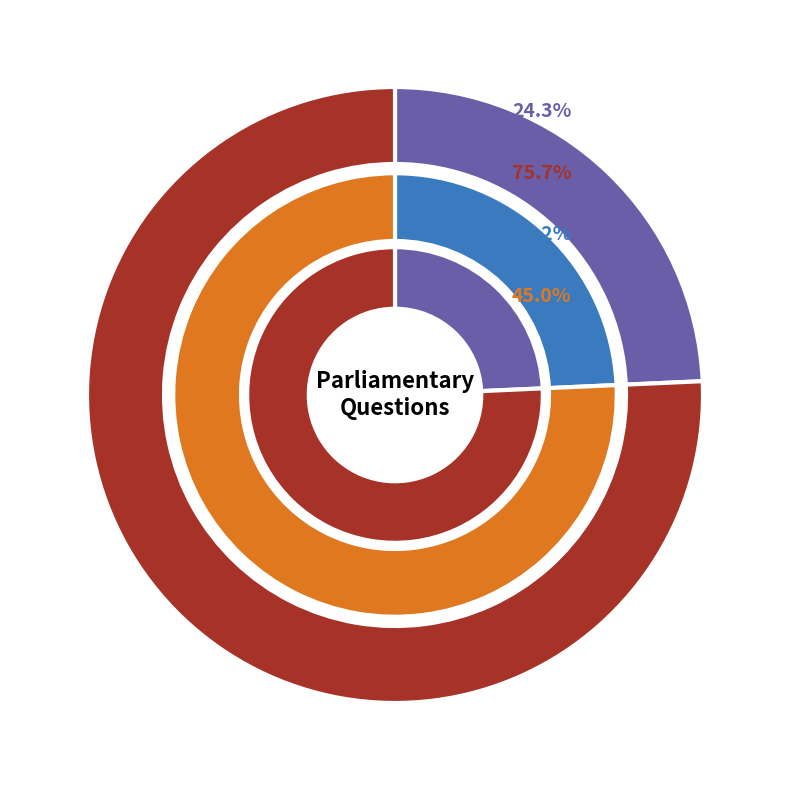

The Health and Social Care slice represents 24% of the pie. True or false?

True